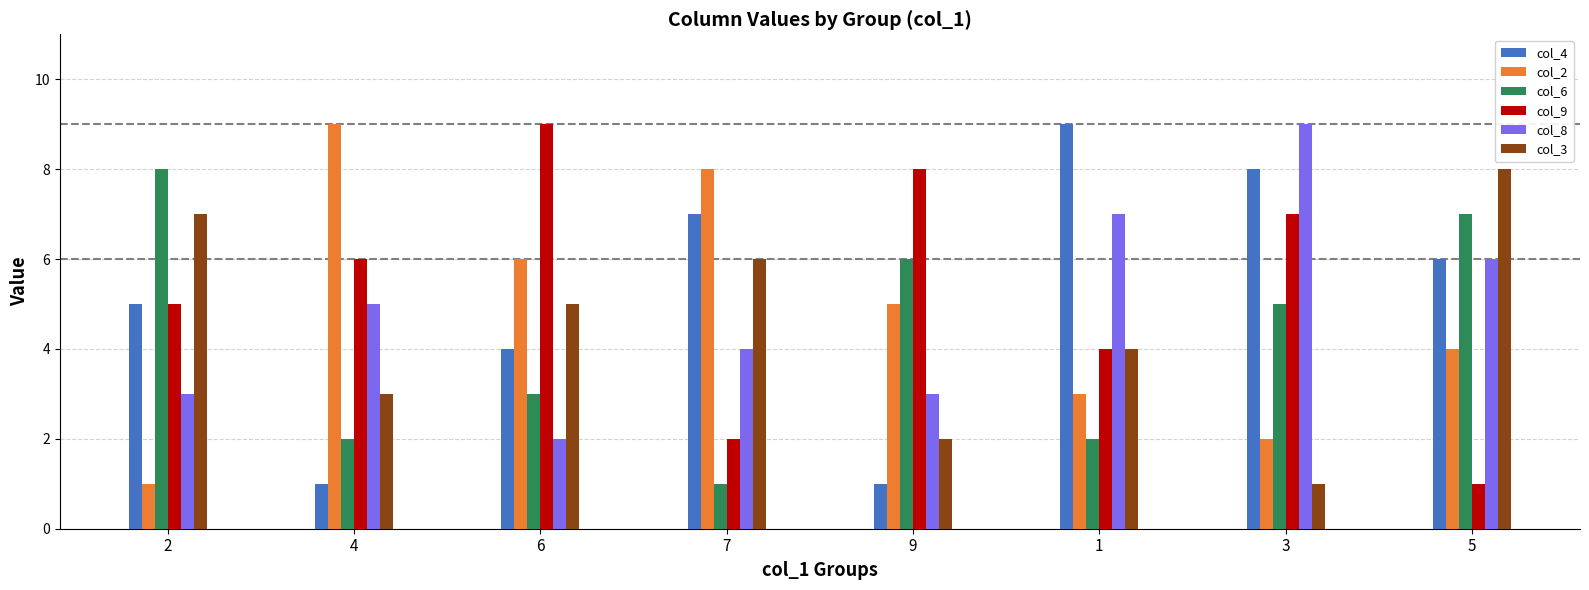

The col_9 series shows 3 at 2. True or false?

False